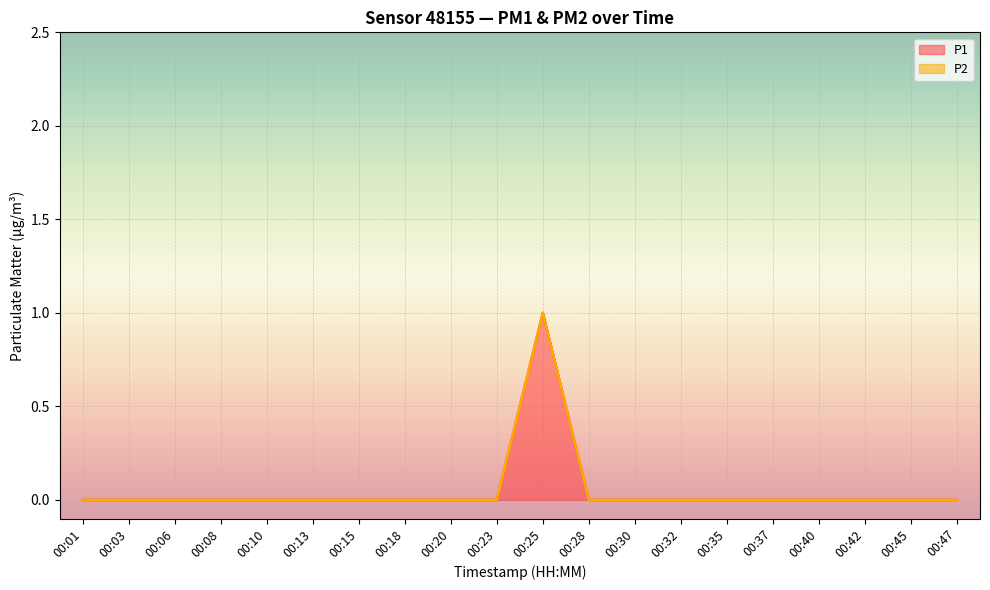

Rank the categories by value from lowest to highest.

00:01, 00:03, 00:06, 00:08, 00:10, 00:13, 00:15, 00:18, 00:20, 00:23, 00:28, 00:30, 00:32, 00:35, 00:37, 00:40, 00:42, 00:45, 00:47, 00:25